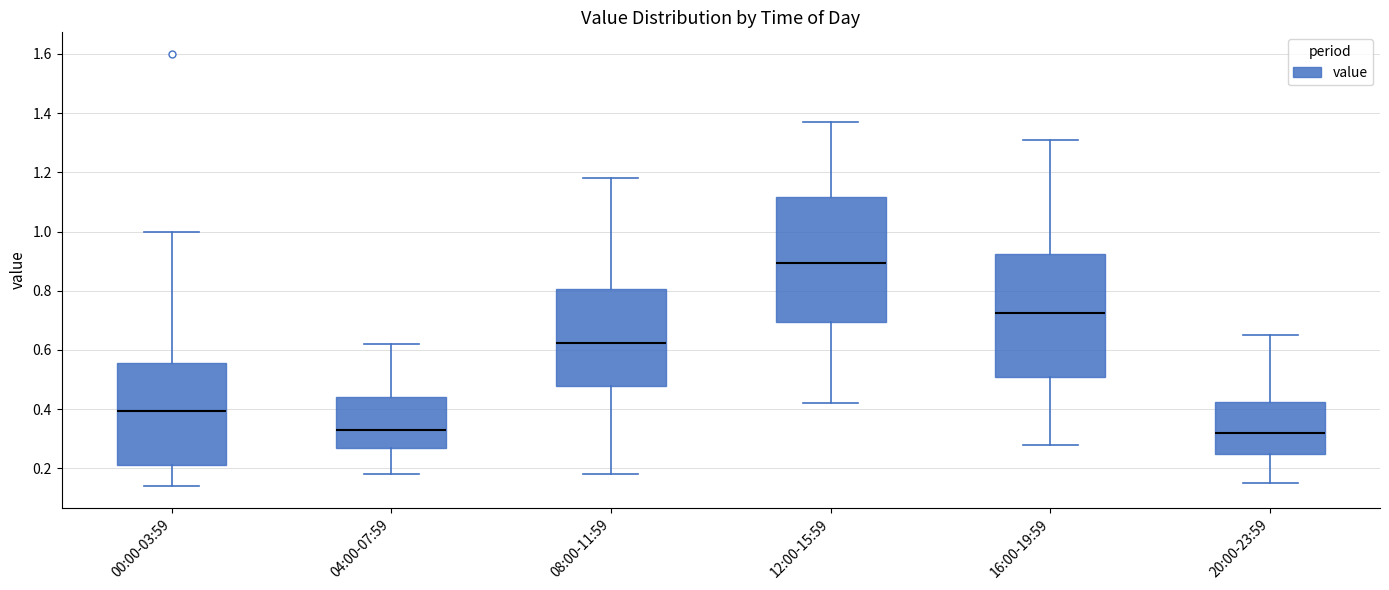

Reading left to right, read every box against the y-axis: the position of its median line, the range the box covers, and the ends of its whiskers. The values are not printed on the chart, so give them approximately, as read against the axis.

00:00-03:59: median 0.40, box 0.22 to 0.56, whiskers 0.14 to 1.00
04:00-07:59: median 0.34, box 0.26 to 0.44, whiskers 0.18 to 0.62
08:00-11:59: median 0.62, box 0.48 to 0.80, whiskers 0.18 to 1.18
12:00-15:59: median 0.90, box 0.70 to 1.12, whiskers 0.42 to 1.38
16:00-19:59: median 0.72, box 0.52 to 0.92, whiskers 0.28 to 1.32
20:00-23:59: median 0.32, box 0.24 to 0.42, whiskers 0.16 to 0.66